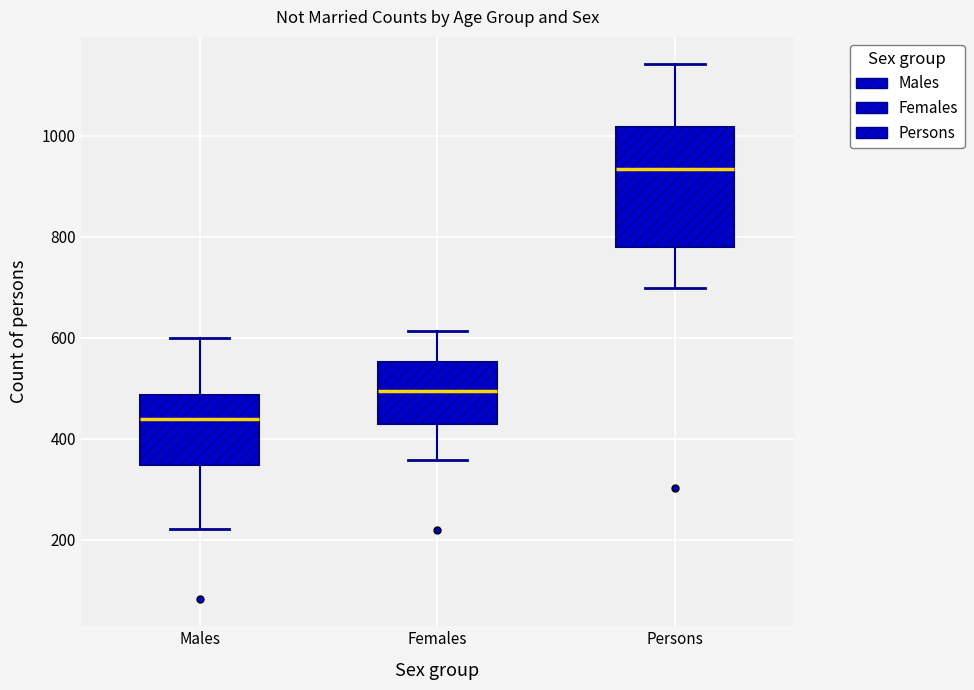

Reading left to right, transcribe this box plot: for each box, give where its median line is, the range the box spans, and where its two whiskers end, as read against the y-axis. The values are not printed on the chart, so give them approximately, as read against the axis.

Males: median 440, box 340 to 480, whiskers 220 to 600
Females: median 500, box 440 to 560, whiskers 360 to 620
Persons: median 940, box 780 to 1020, whiskers 700 to 1140